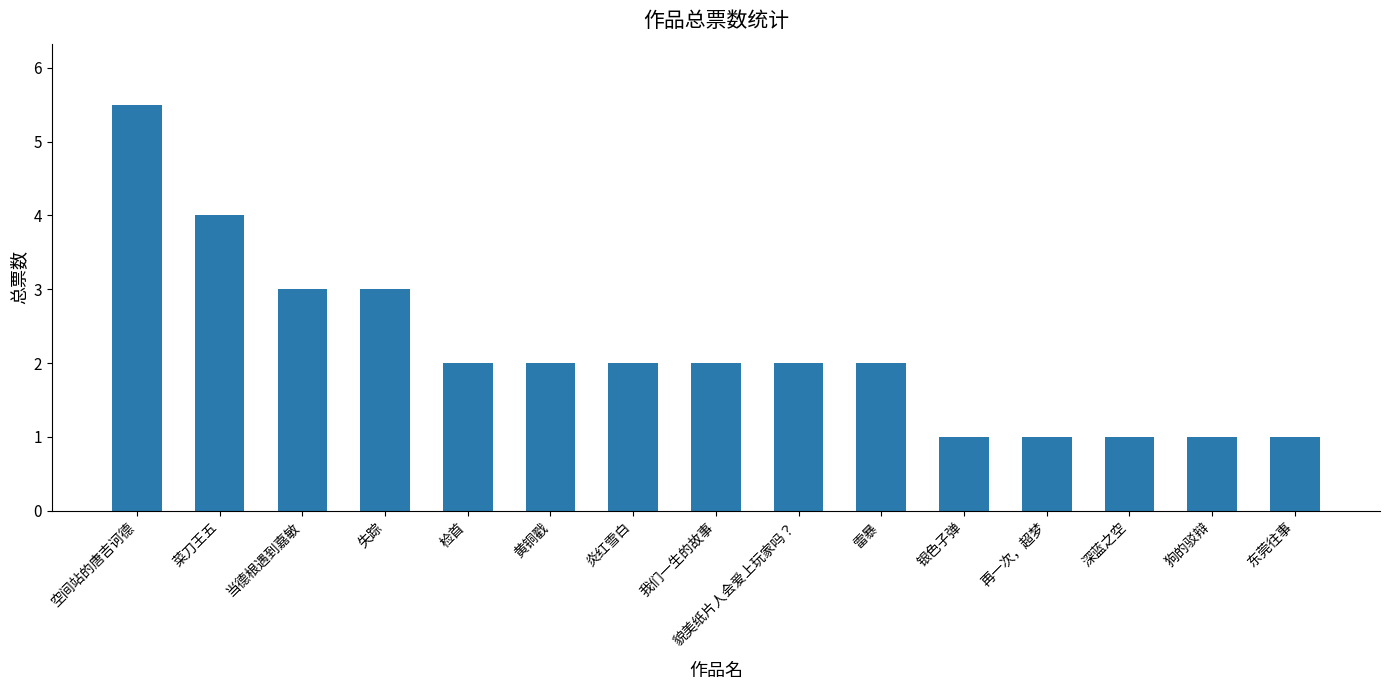

What position from the right is 当德根遇到嘉敏?

13